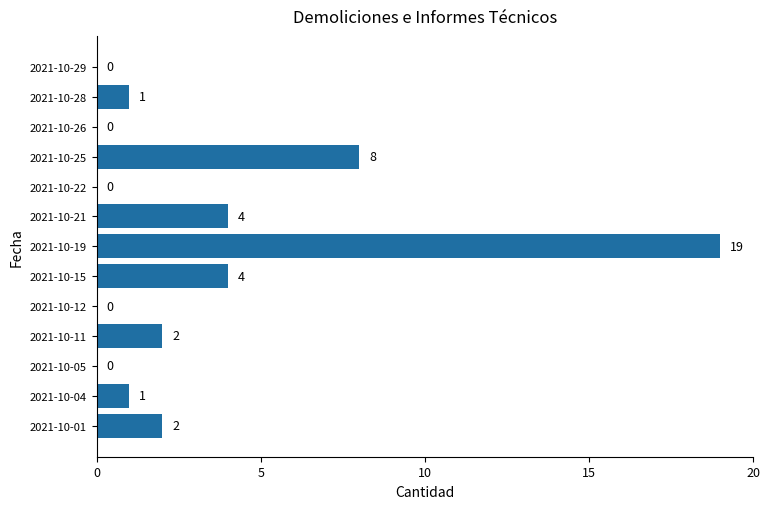

Are the bars horizontal?

Yes